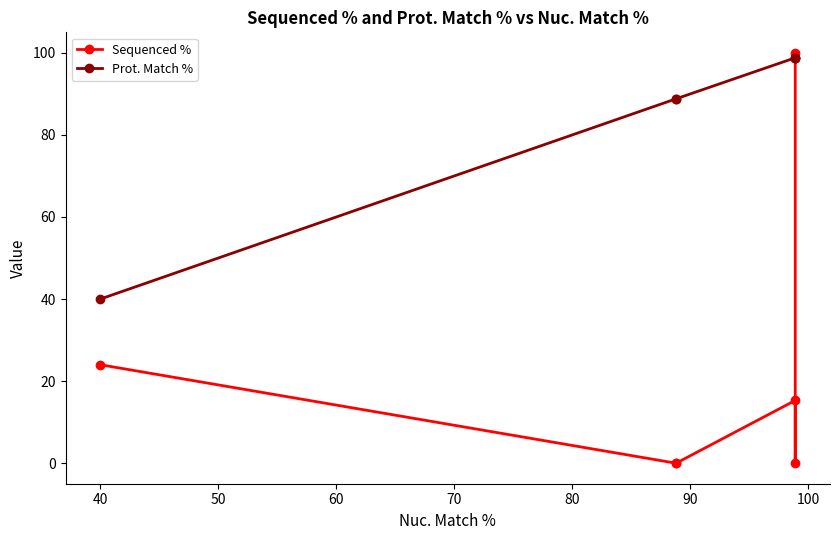

True or false: Sequenced % has a value of 43.1 at 40.

False